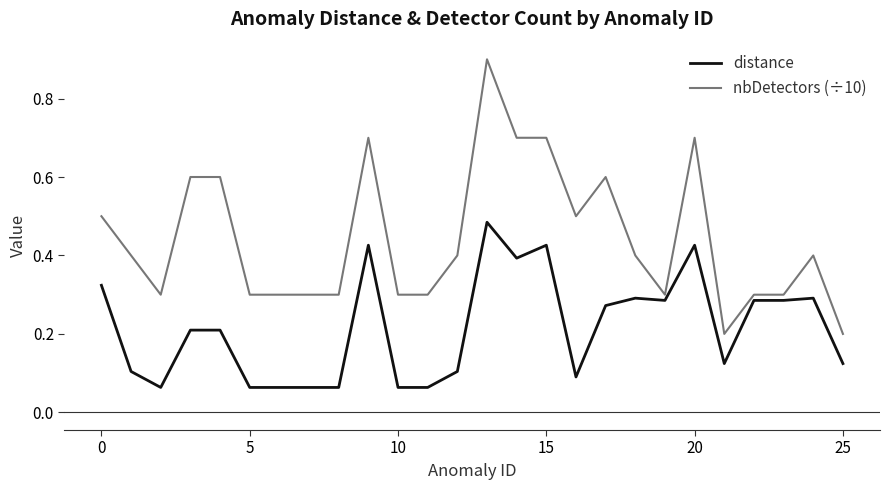

Which series has the widest spread of values?

nbDetectors (÷10)